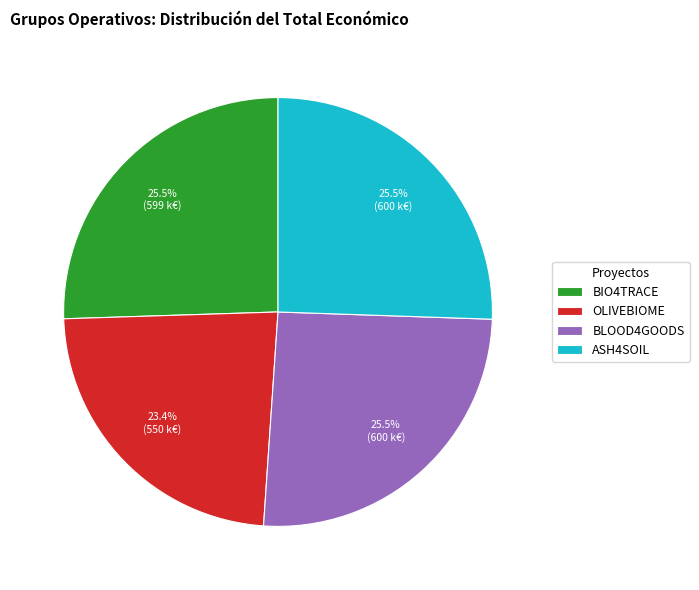

How many segments does this pie chart have?

4